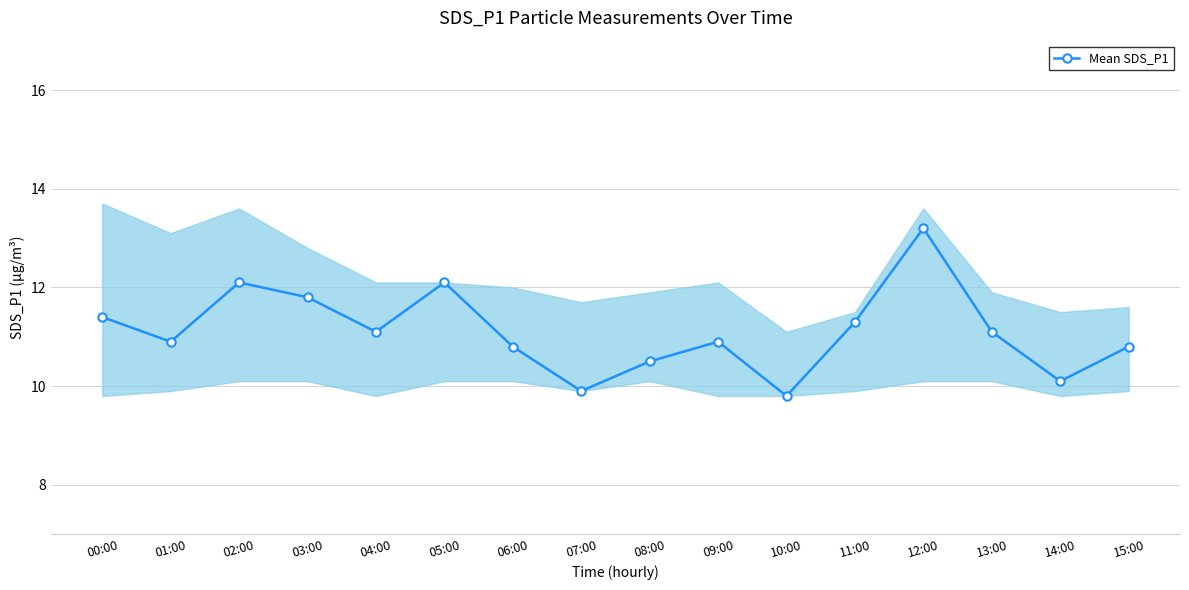

What is the change in value from 07:00 to 08:00?

+0.6